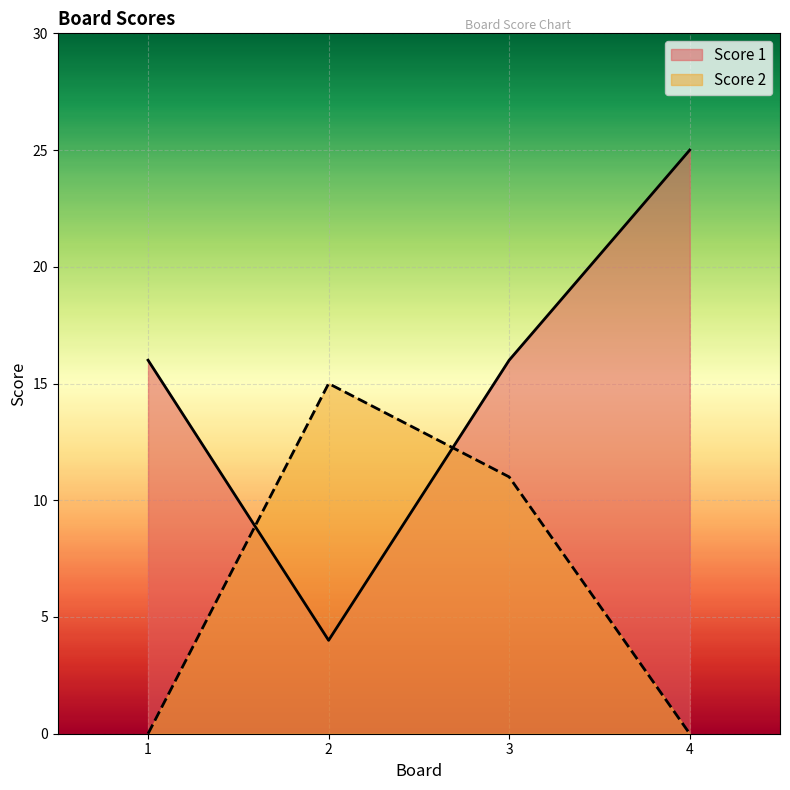

What is the total value across all series at 3?

27